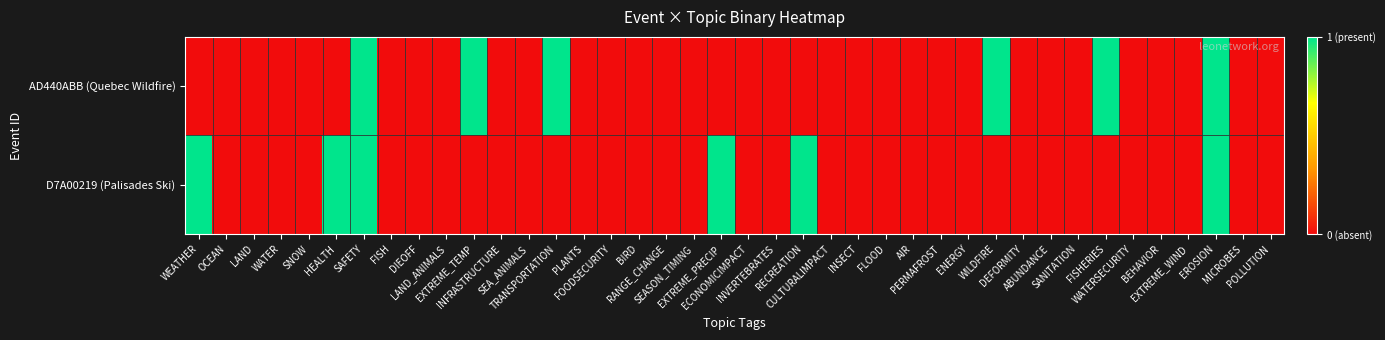

Which category has the lowest value across all series?

WEATHER